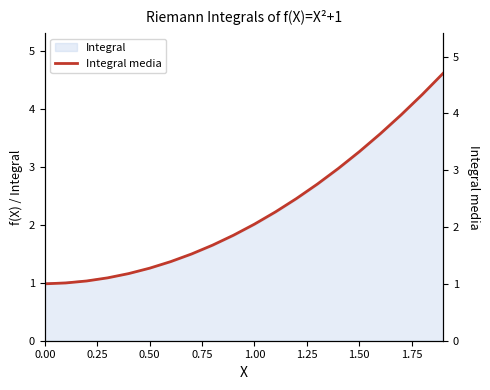

Is it true that Integral equals 1.0 at 0.00?

True